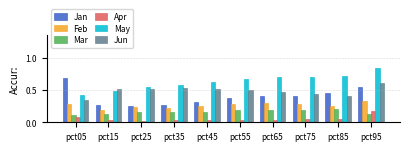

How many May values are between 0 and 1?

10